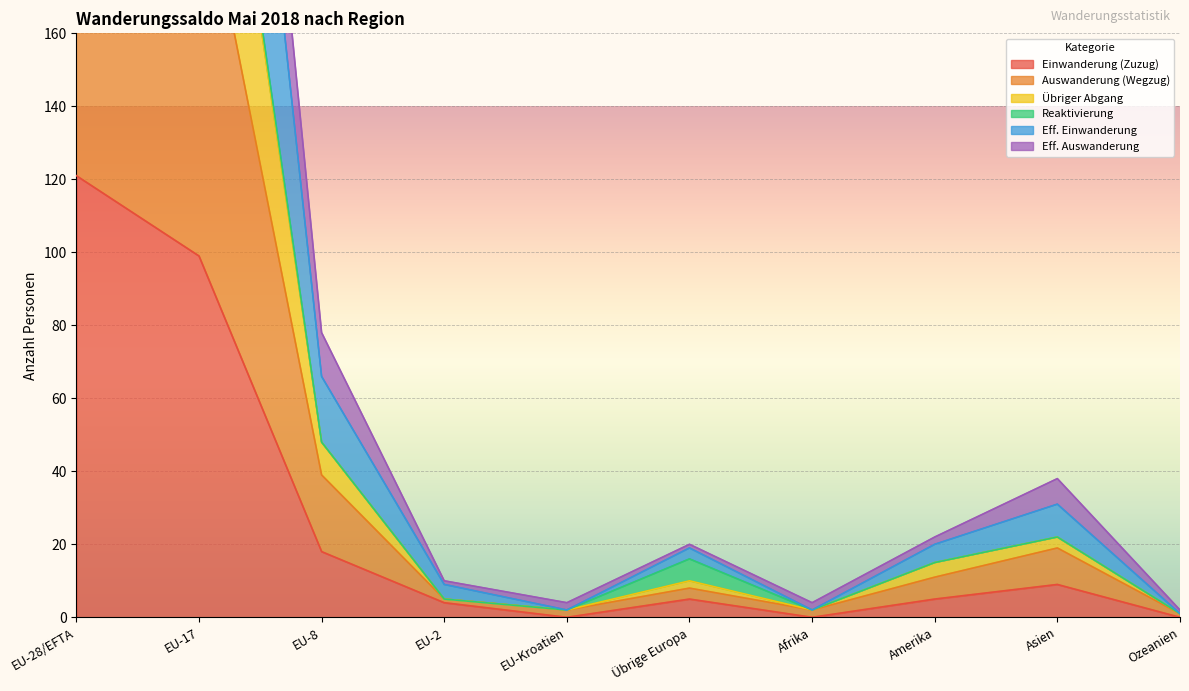

True or false: Einwanderung (Zuzug) has a value of 0 at Ozeanien.

True